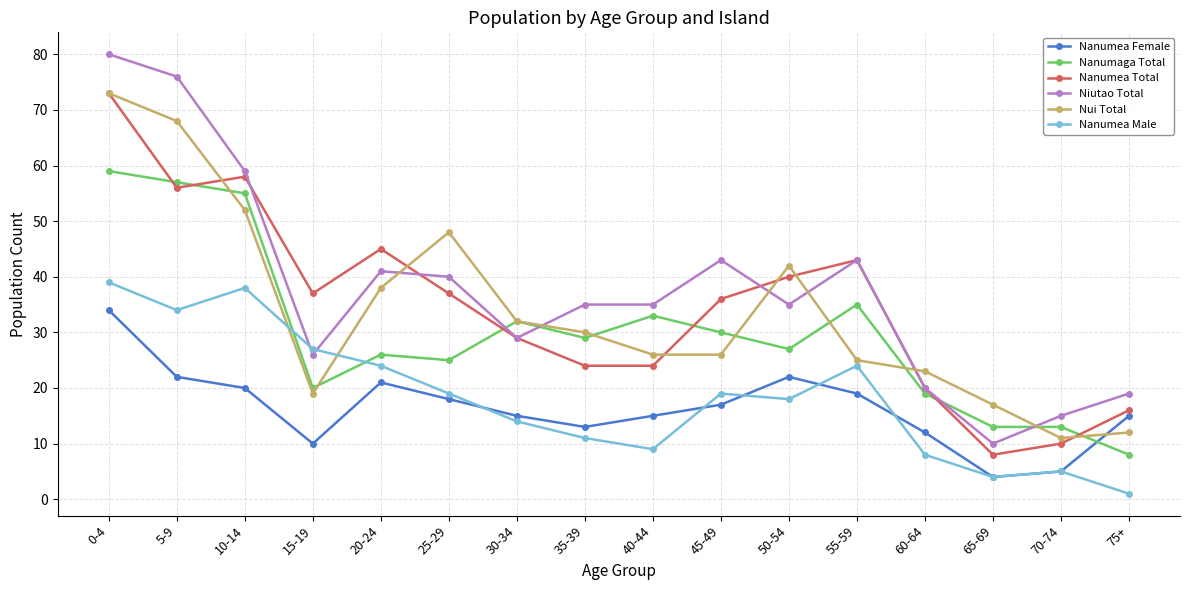

After their last crossing, which series has the higher values: Nanumaga Total or Nanumea Male?

Nanumaga Total